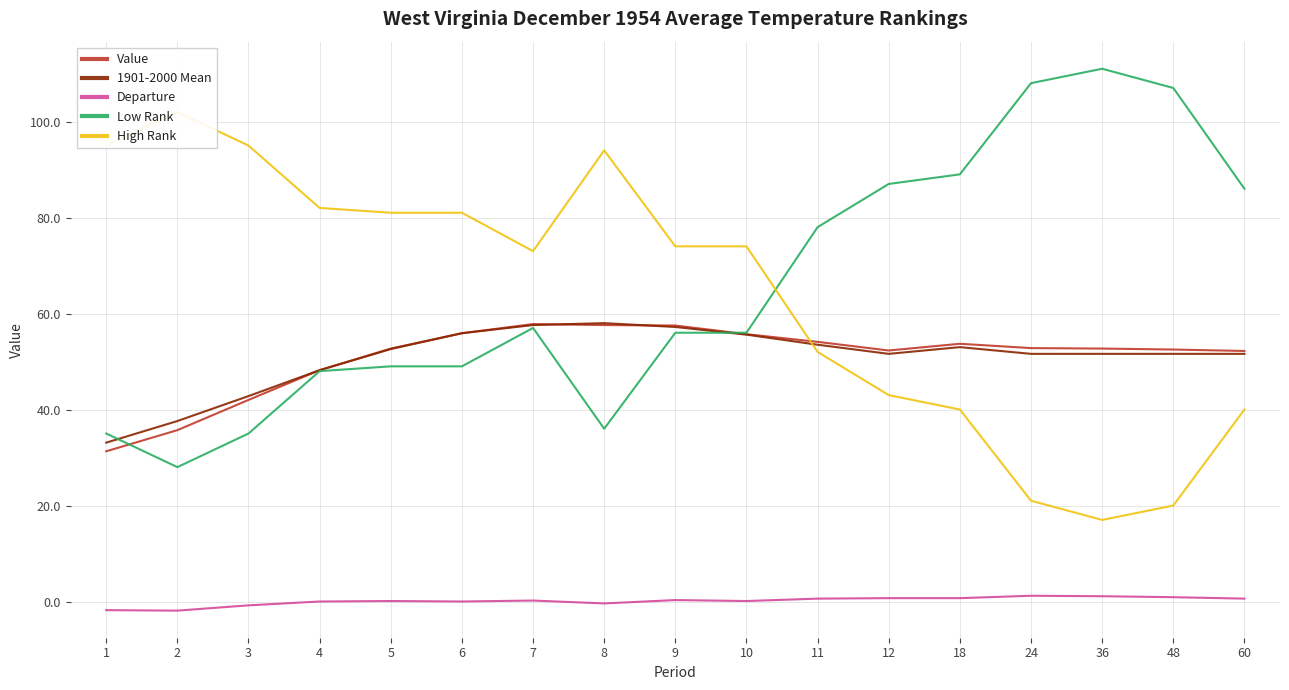

Where does the Low Rank series first go above 56?

7